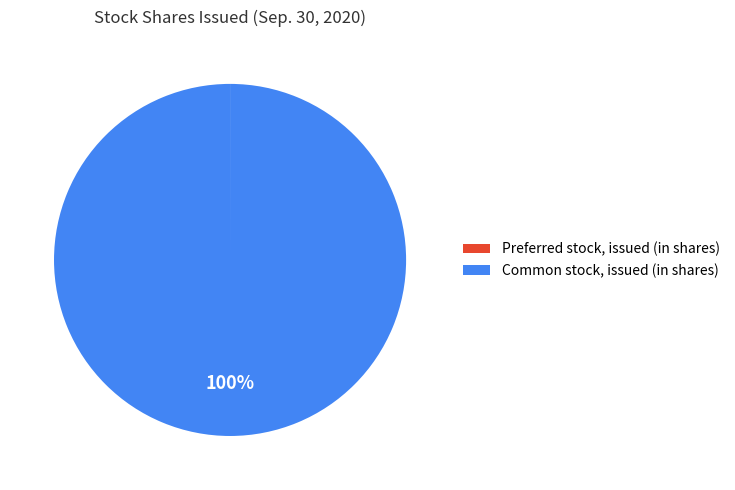

True or false: Common stock, issued (in shares) accounts for 100% of the total.

True